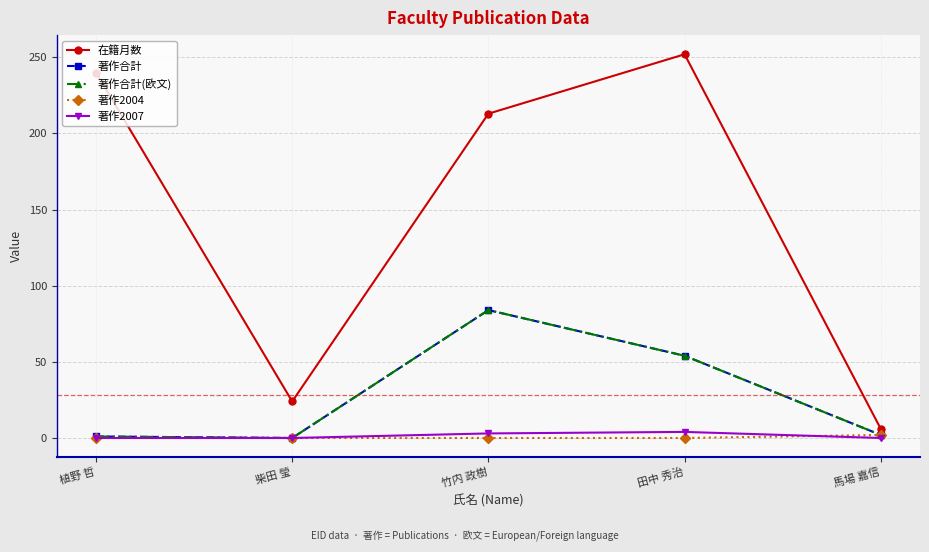

Where is the first local maximum for 著作合計?

竹内 政樹